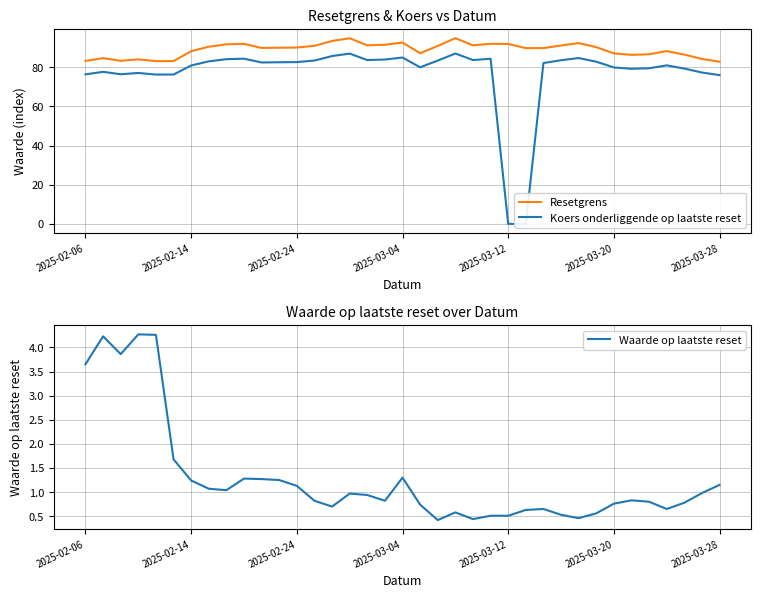

Is this an area chart (filled region under the line)?

No